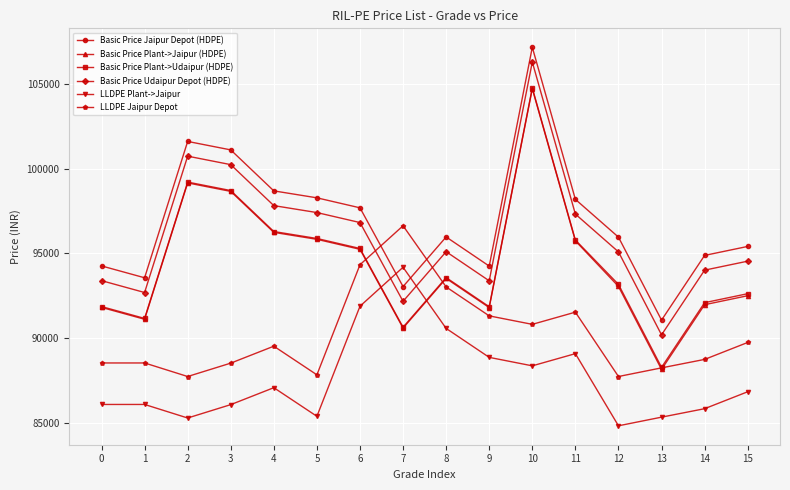

What is the spread (max minus min) of values at 4?

11620